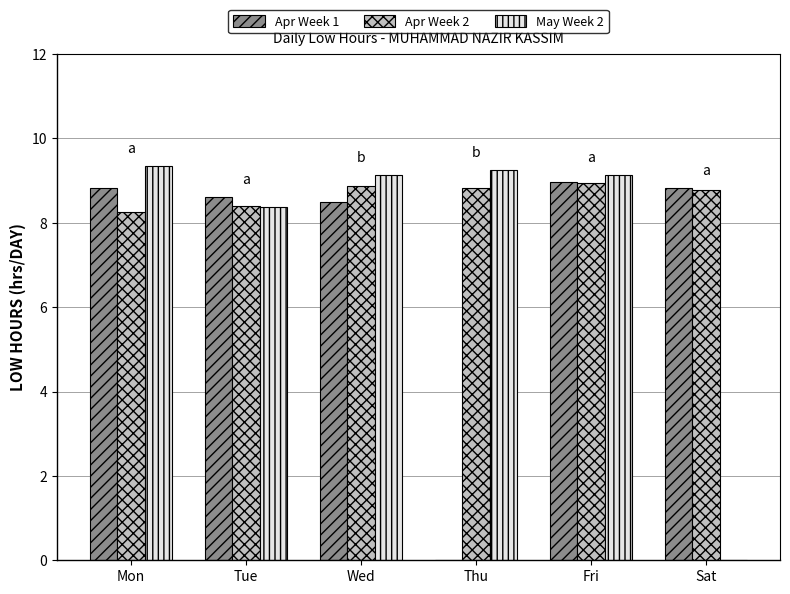

What is the total value across all series at Wed?

26.5